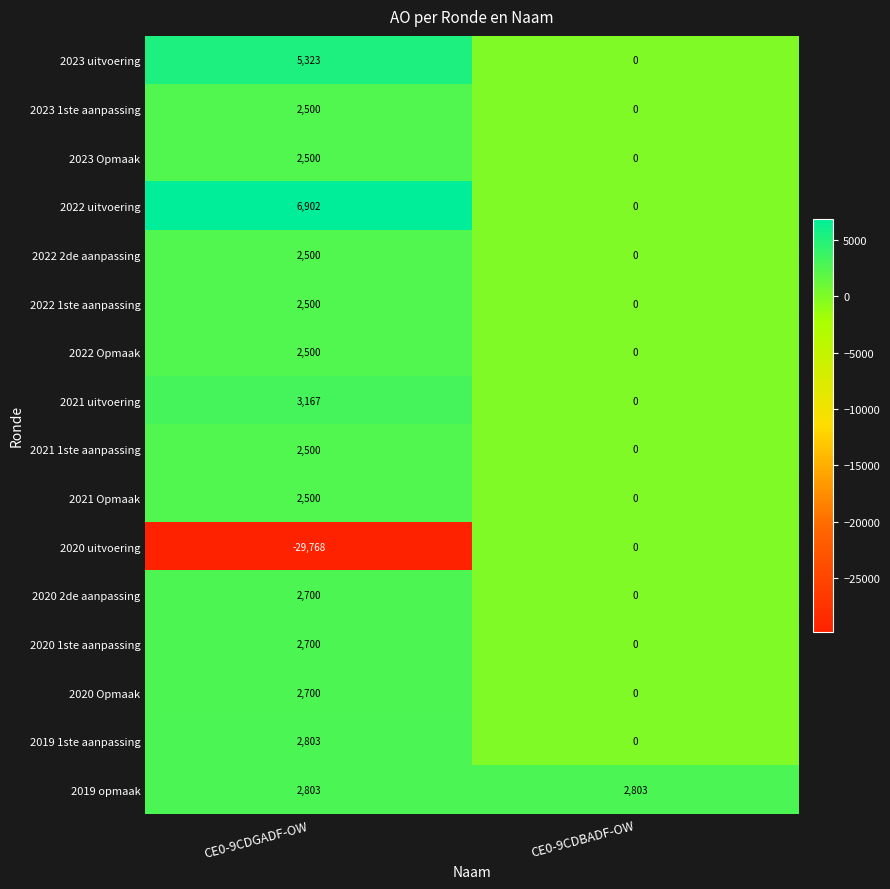

What is the sum of all 2020 Opmaak values?

2700